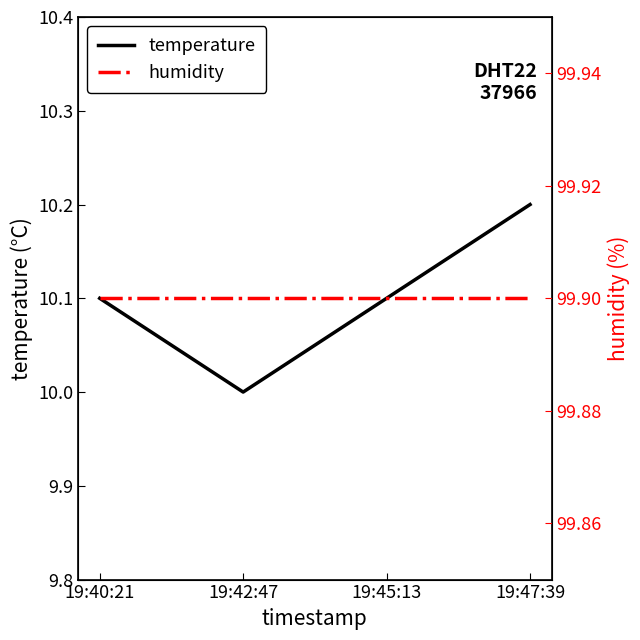

What position from the right is 19:42:47?

3